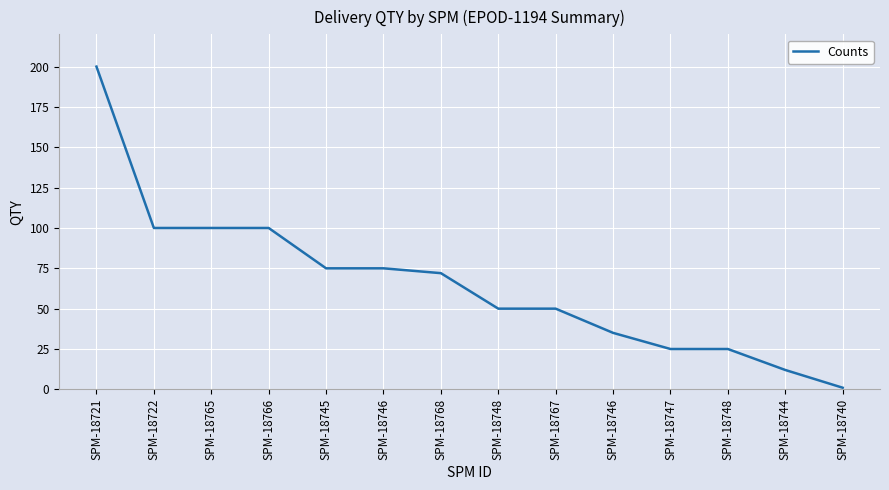

Is this an area chart (filled region under the line)?

No